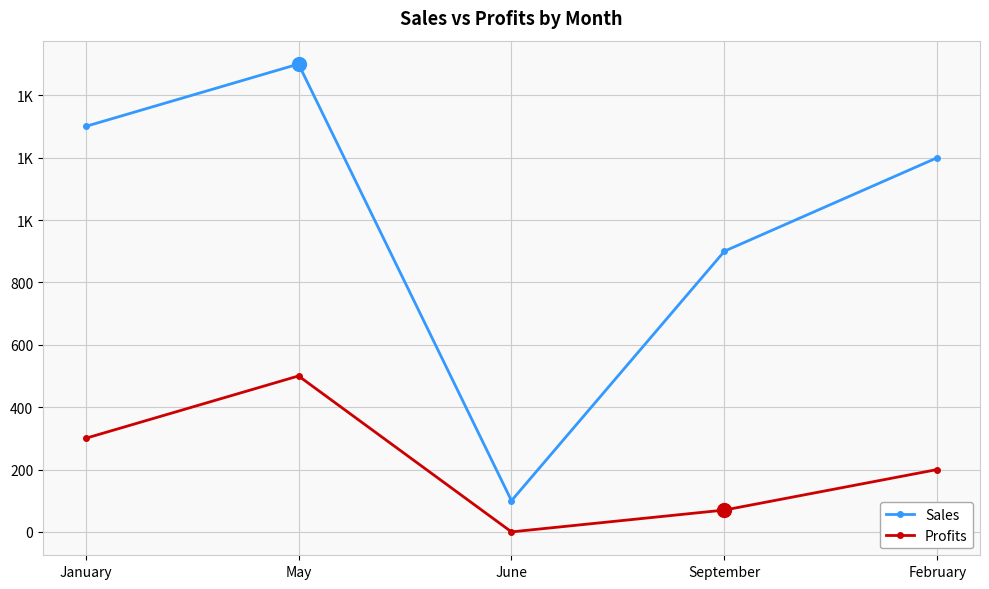

Does the chart have visible grid lines?

Yes